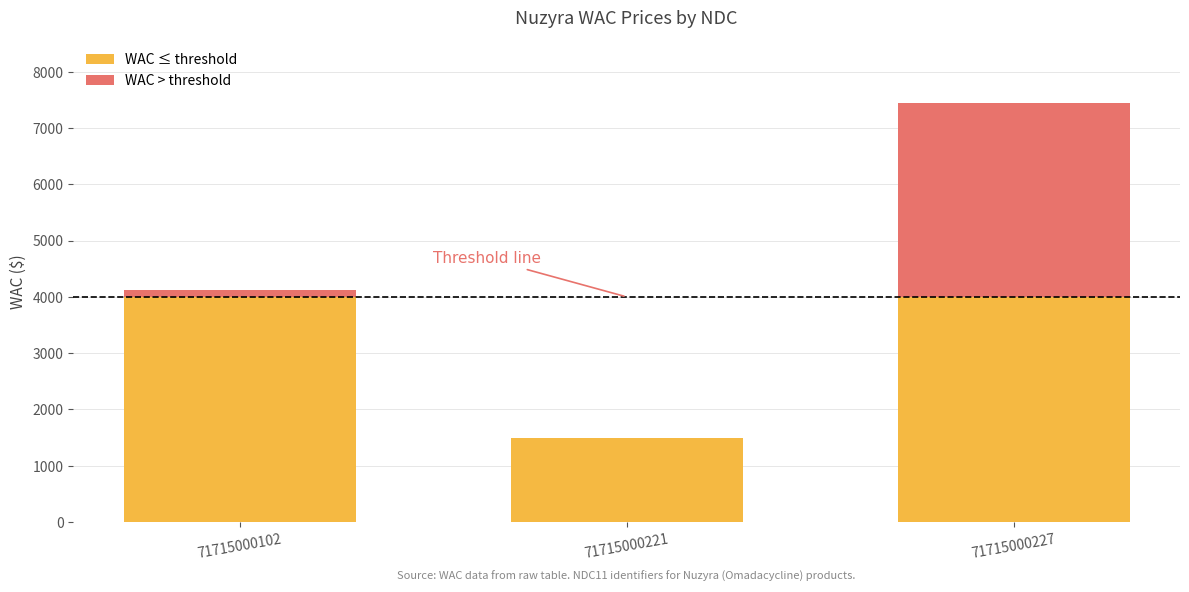

True or false: WAC ≤ threshold has a value of 1488.3 at 71715000221.

True